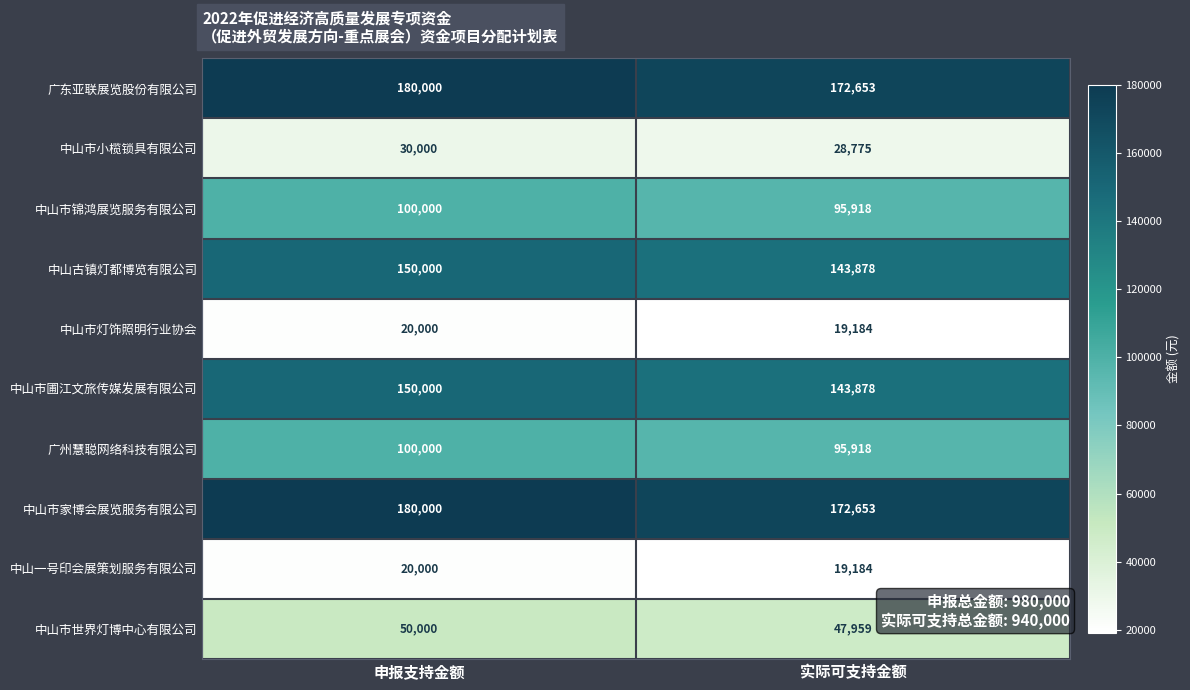

Reading left to right, what are all the values shown in this chart?

广东亚联展览股份有限公司: 180000	172653
中山市小榄锁具有限公司: 30000	28775
中山市锦鸿展览服务有限公司: 100000	95918
中山古镇灯都博览有限公司: 150000	143878
中山市灯饰照明行业协会: 20000	19184
中山市圃江文旅传媒发展有限公司: 150000	143878
广州慧聪网络科技有限公司: 100000	95918
中山市家博会展览服务有限公司: 180000	172653
中山一号印会展策划服务有限公司: 20000	19184
中山市世界灯博中心有限公司: 50000	47959